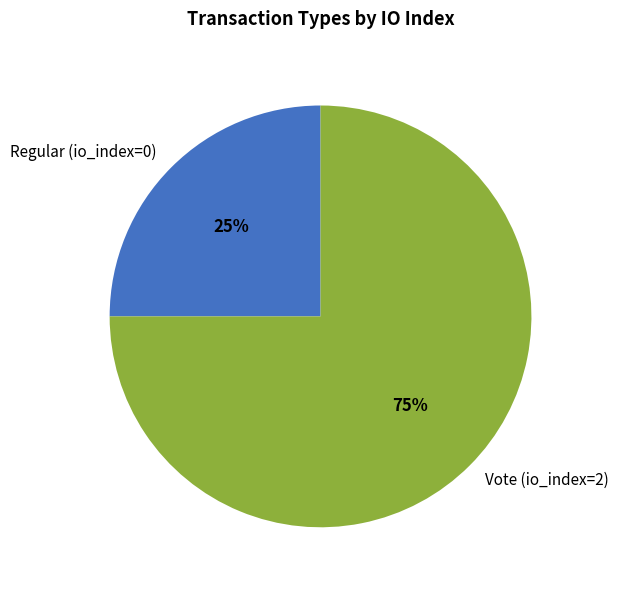

How many slices are in this pie chart?

2